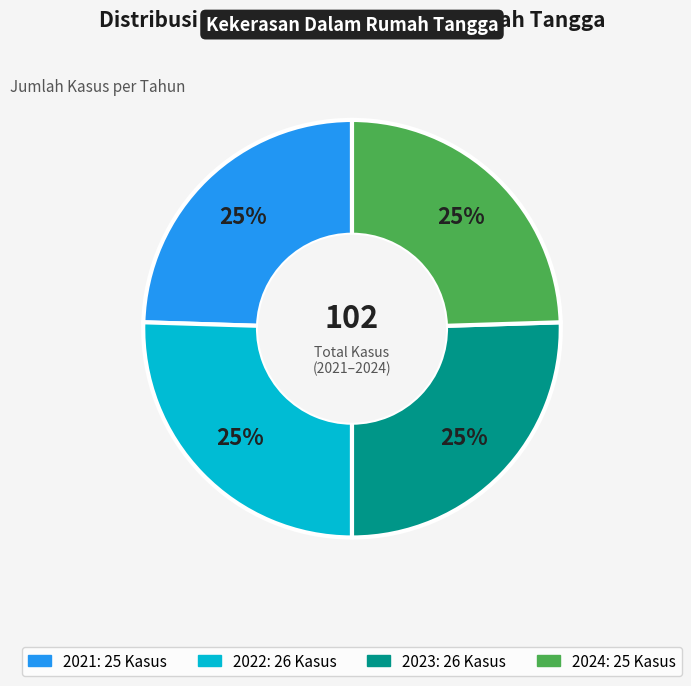

Is there a majority slice in this chart?

No